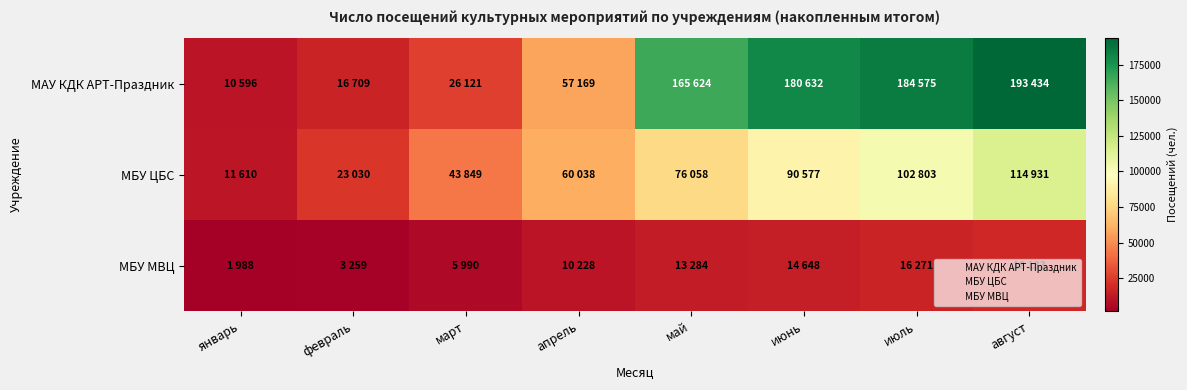

Reading right to left, list all the values displayed in this chart.

МАУ КДК АРТ-Праздник: август=193434	июль=184575	июнь=180632	май=165624	апрель=57169	март=26121	февраль=16709	январь=10596
МБУ ЦБС: август=114931	июль=102803	июнь=90577	май=76058	апрель=60038	март=43849	февраль=23030	январь=11610
МБУ МВЦ: август=18133	июль=16271	июнь=14648	май=13284	апрель=10228	март=5990	февраль=3259	январь=1988